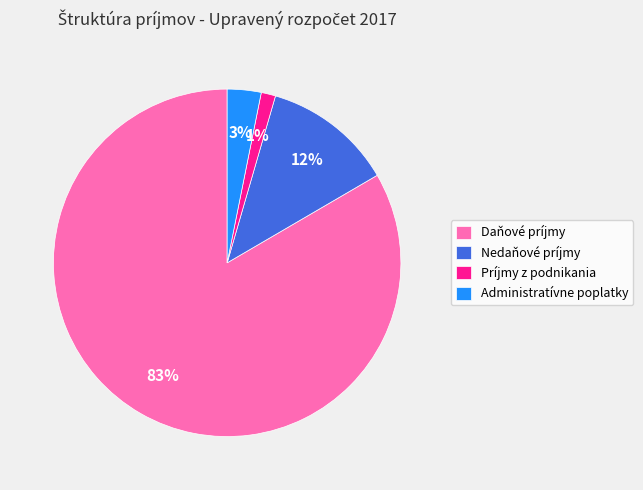

Combined, do Daňové príjmy and Nedaňové príjmy account for over 50%?

Yes